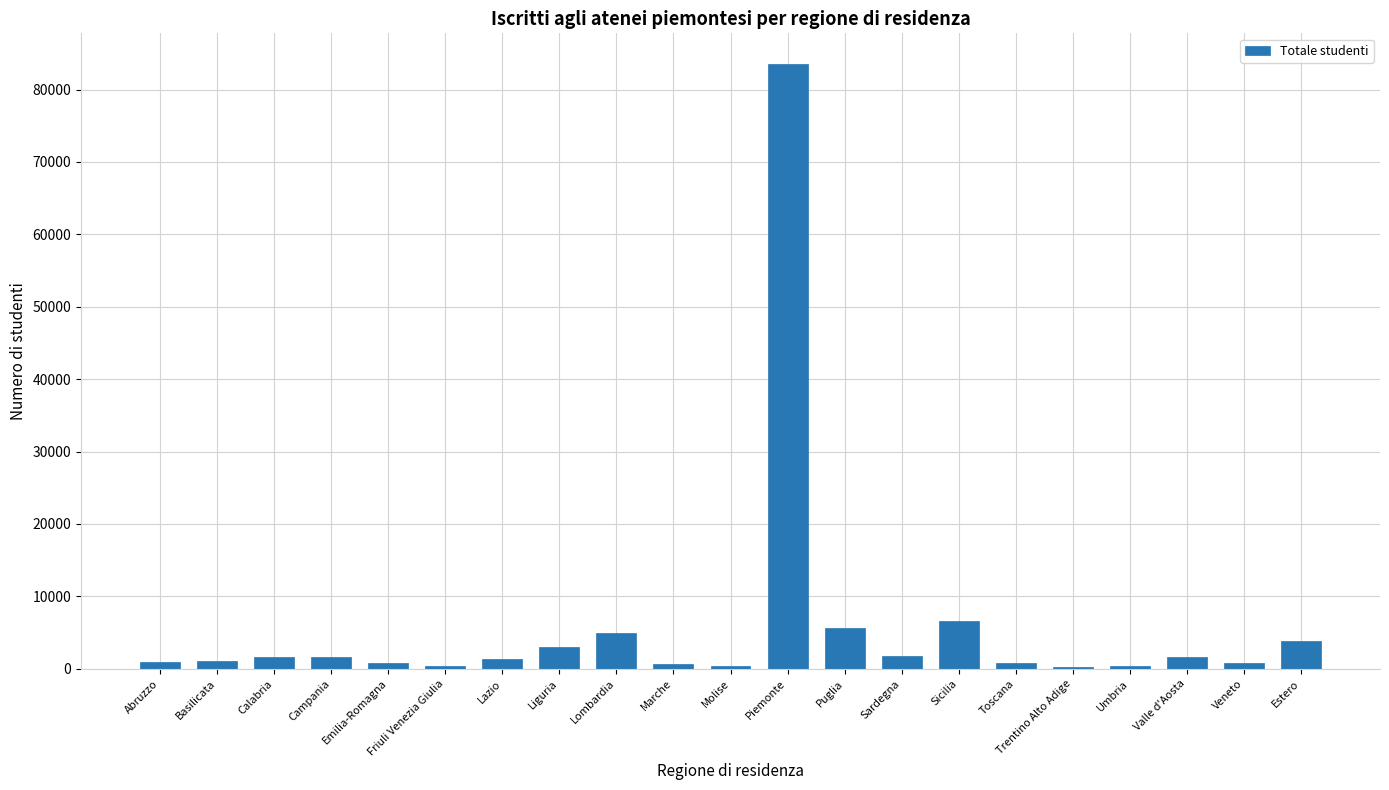

What is the change in value from Basilicata to Campania?

+548